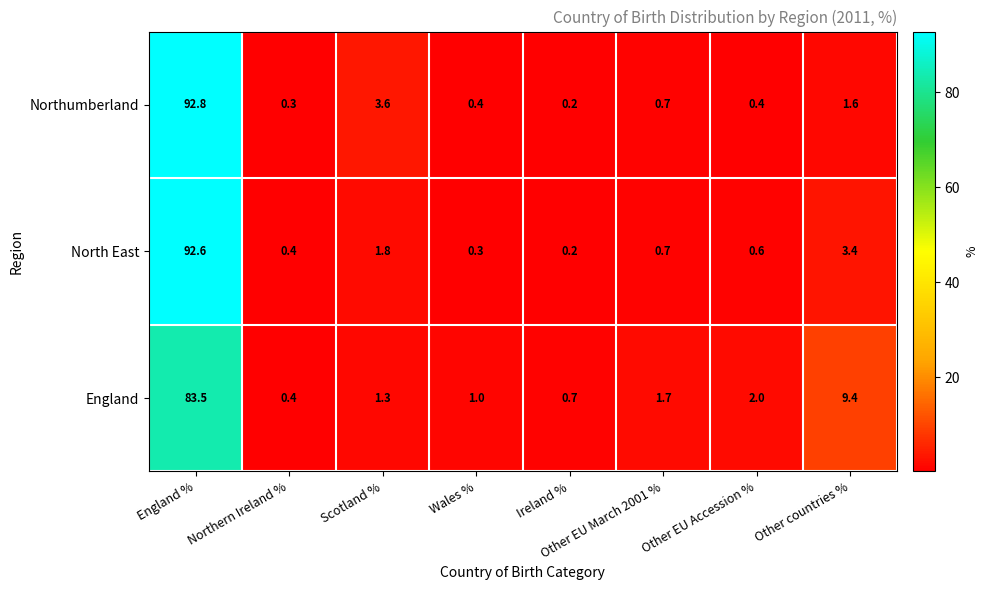

At which category is the sum across all series the highest?

England %